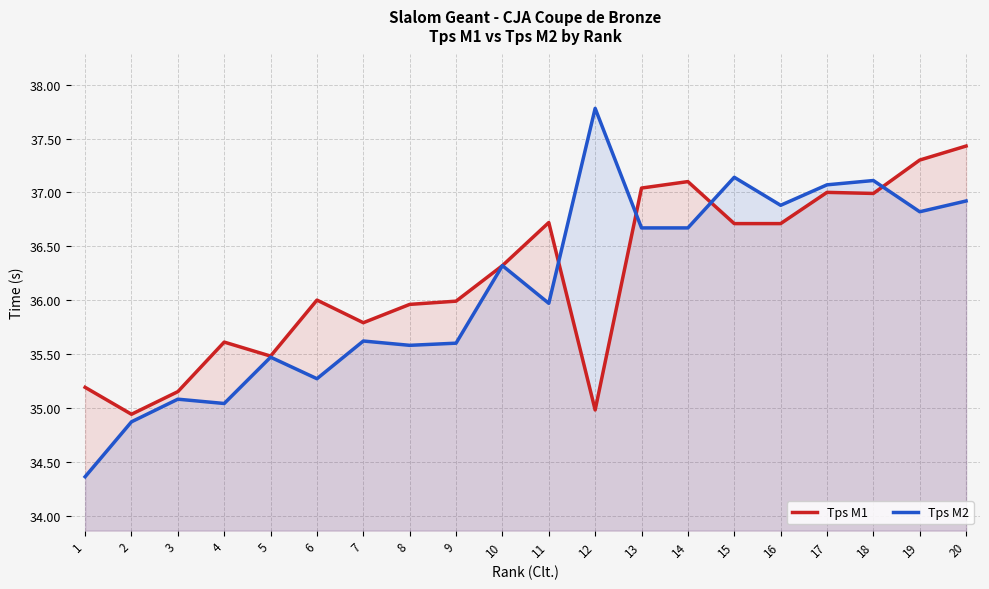

List the labels in order of Tps M2 value, smallest first.

1, 2, 4, 3, 6, 5, 8, 9, 7, 11, 10, 13, 14, 19, 16, 20, 17, 18, 15, 12